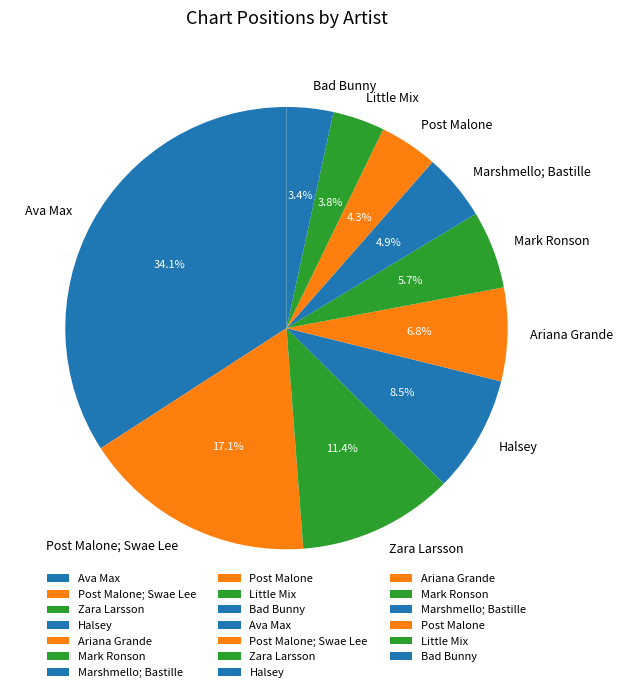

Which has a higher value, Post Malone; Swae Lee or Zara Larsson?

Post Malone; Swae Lee